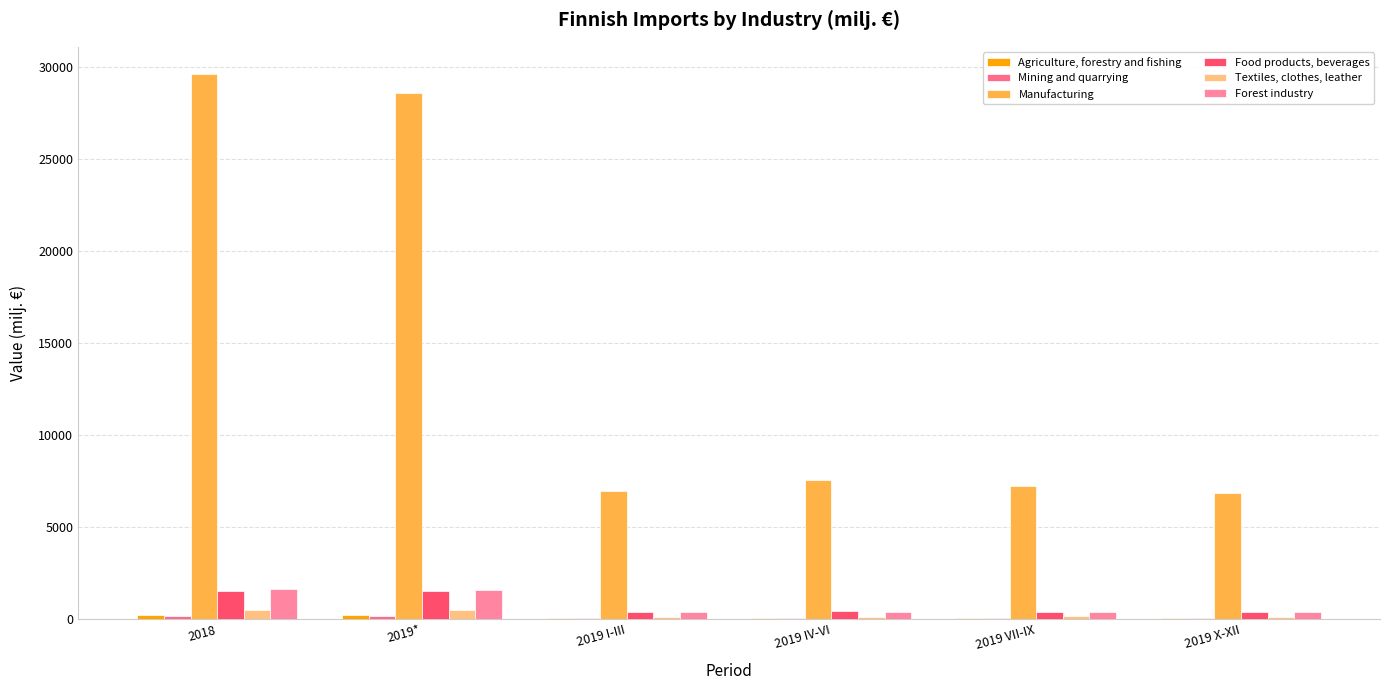

How many data points does each series have?

6